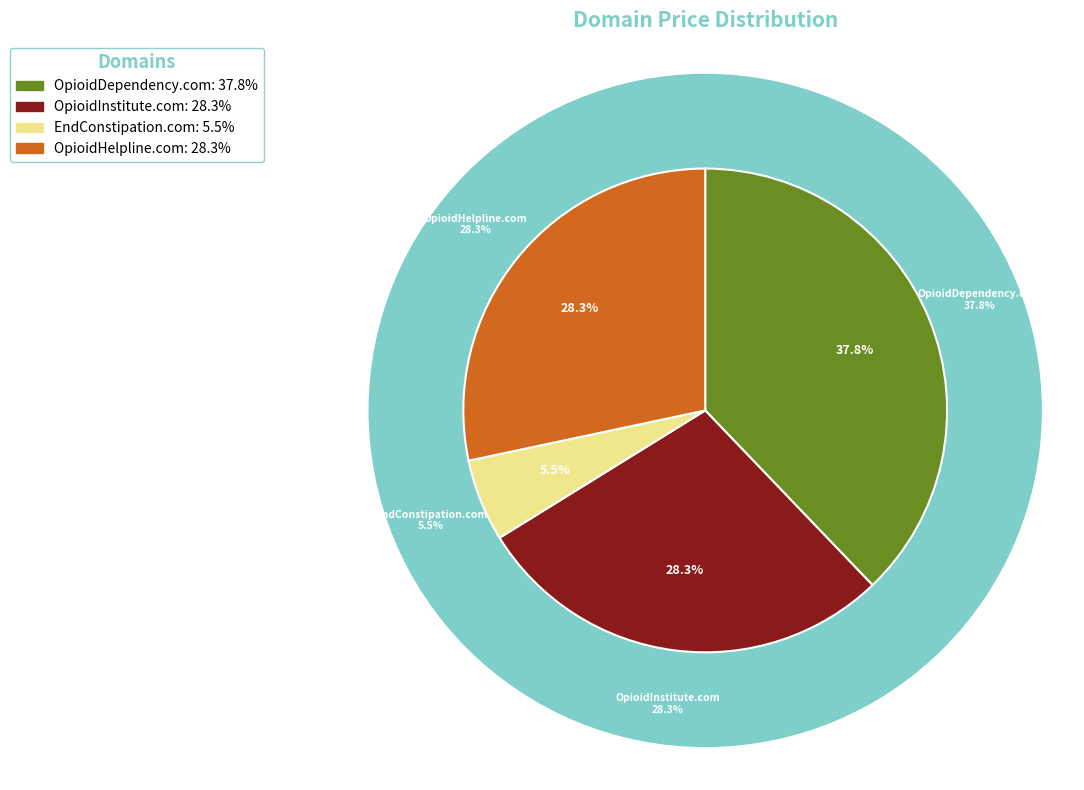

What is the largest slice in the pie chart?

OpioidDependency.com